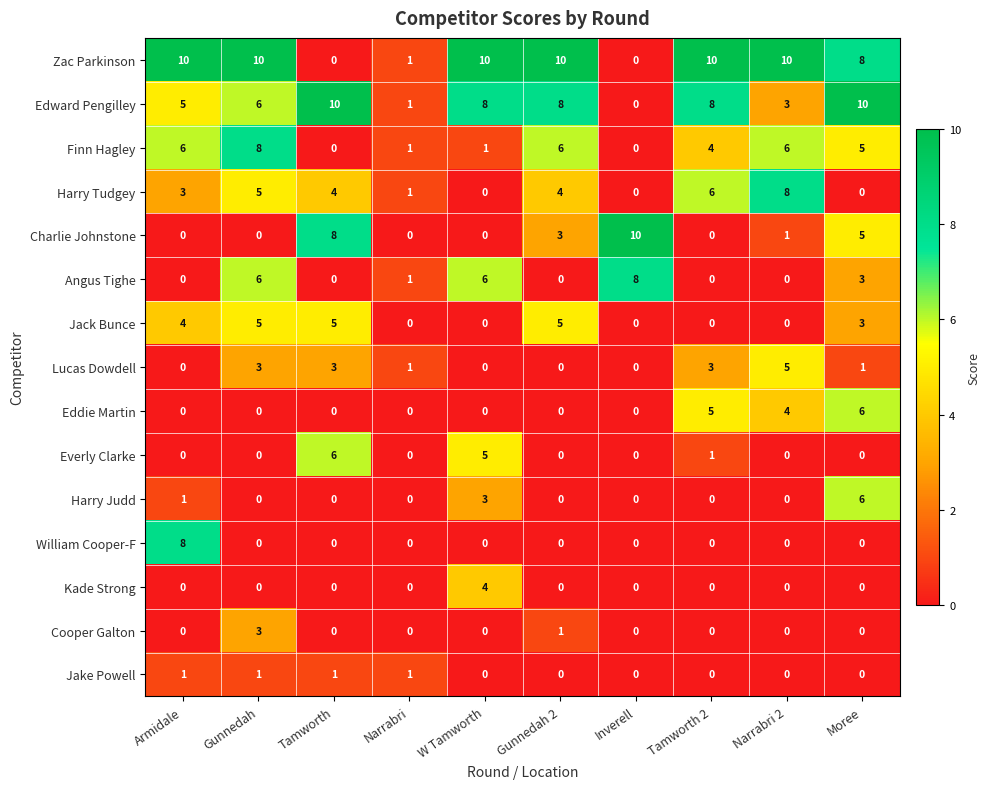

What value does the Charlie Johnstone series have at Moree, to the nearest 5?

5